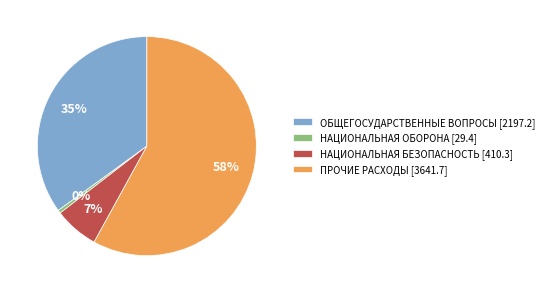

Does any single category account for the majority?

Yes